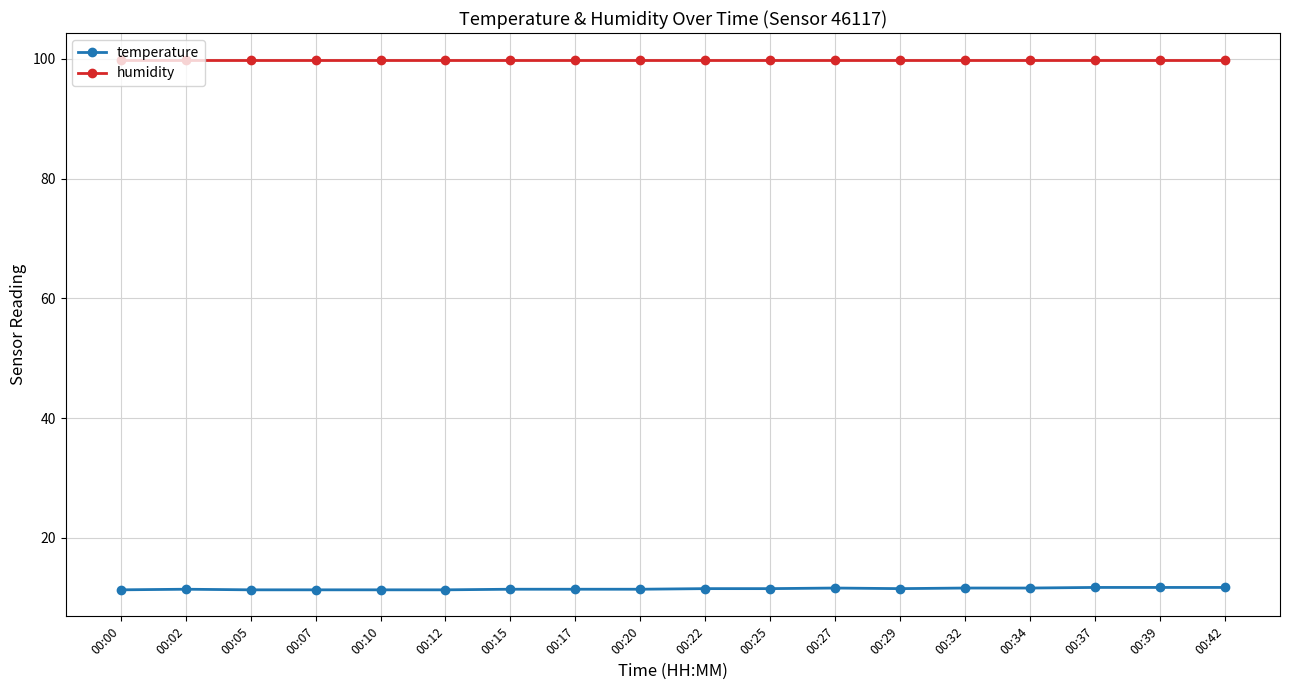

What is the difference between the temperature values at 00:32 and 00:07?

0.3